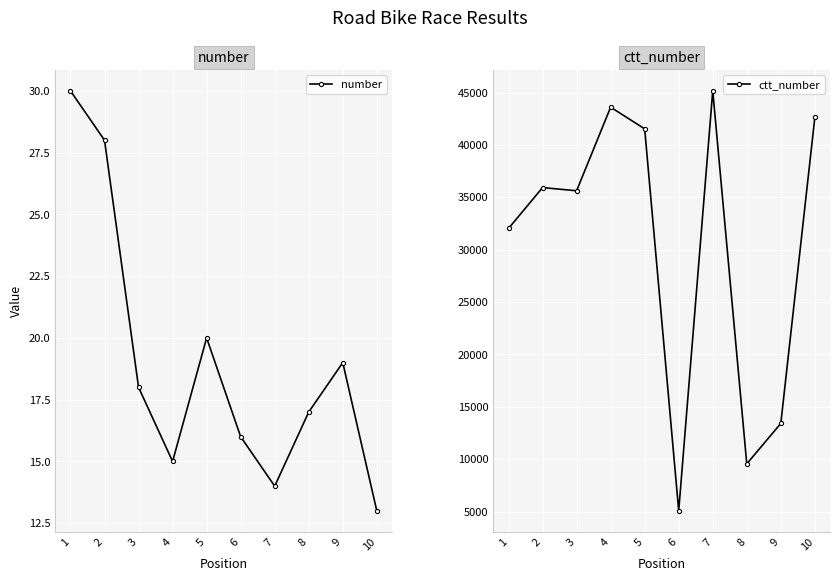

True or false: number has more than 2 interior local peaks.

False